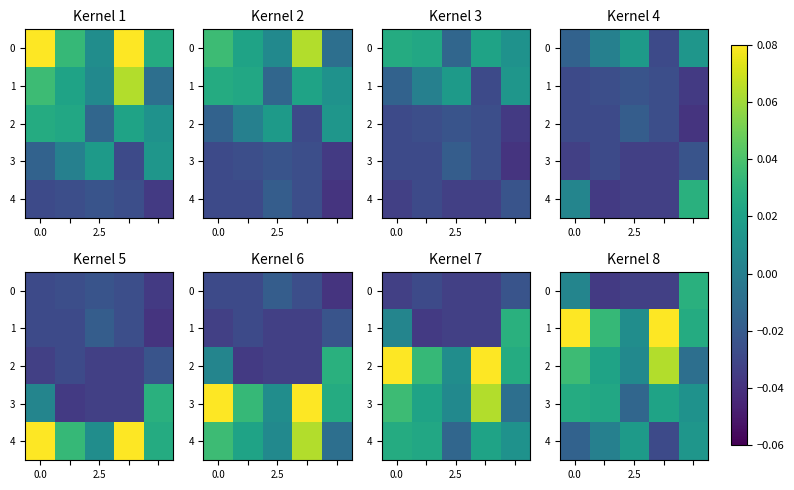

Which category has the highest value in the row_0 series?

4